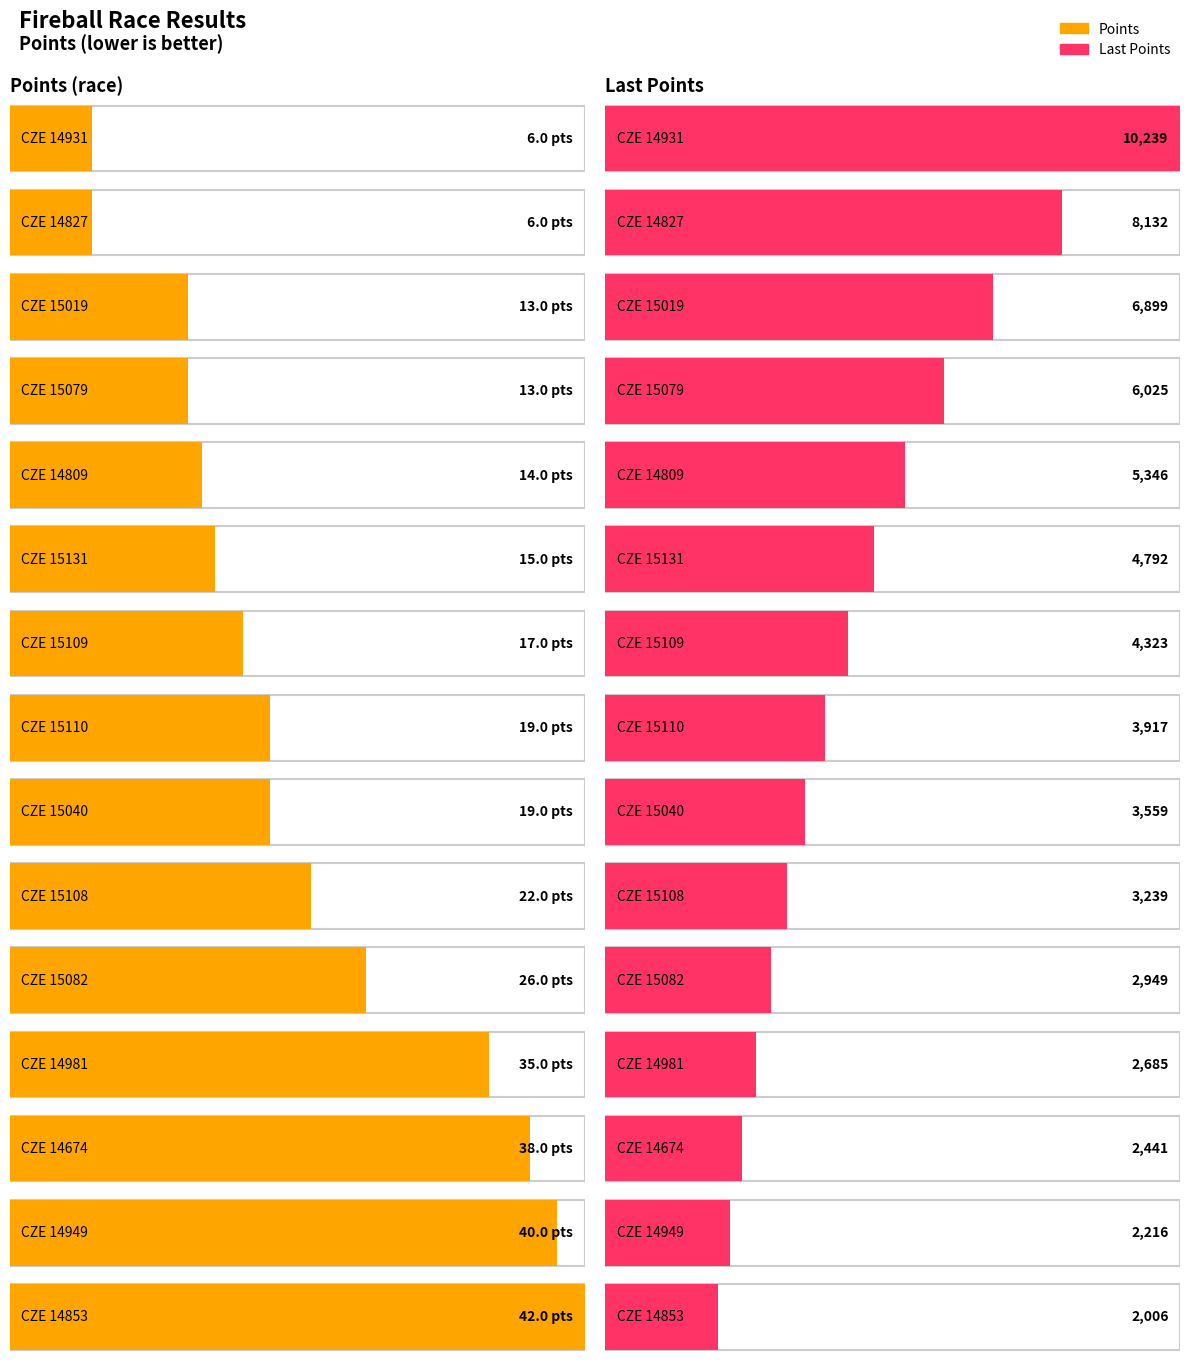

What are all the series names shown in the legend?

Points, Last Points